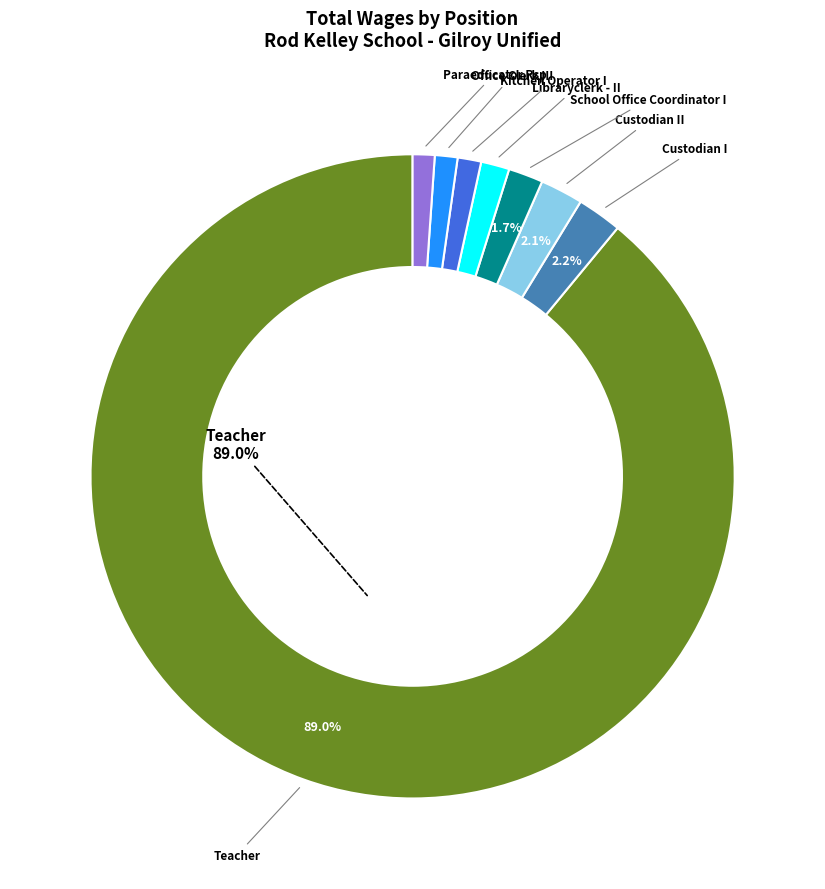

Does any single category account for the majority?

Yes